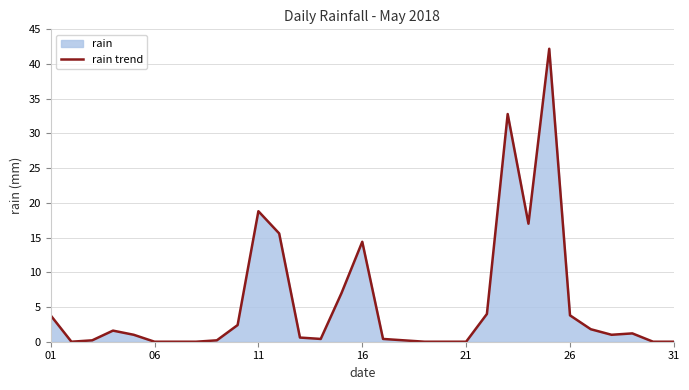

What is the maximum value shown in the chart?

42.2